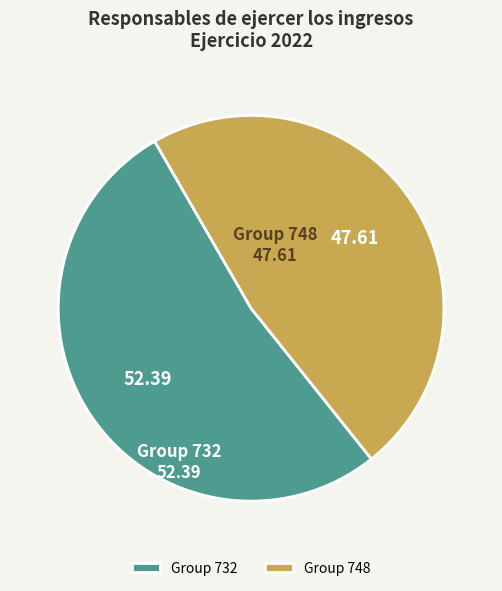

Does any single category account for the majority?

Yes